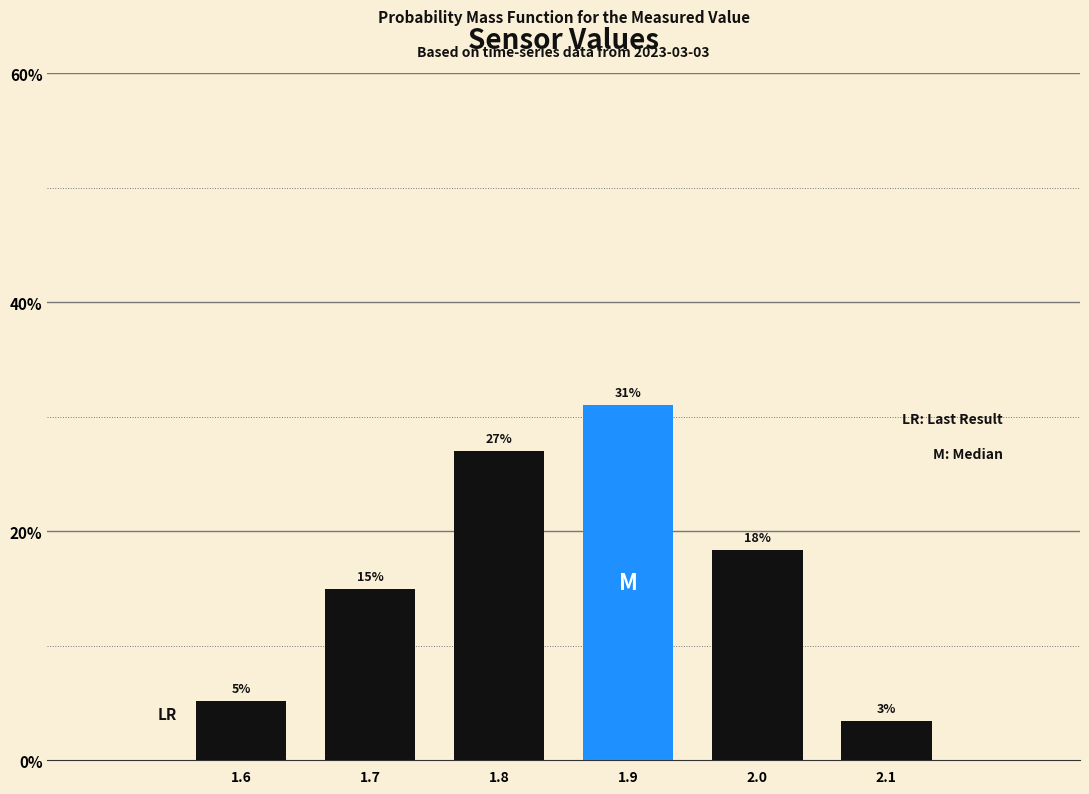

What position from the left is 1.6?

1